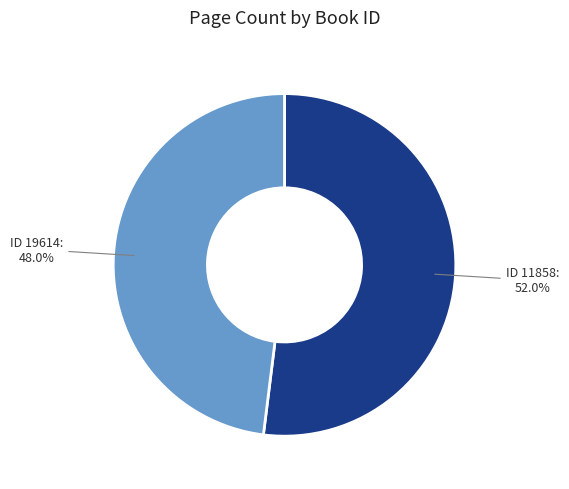

Count the number of slices in the pie.

2